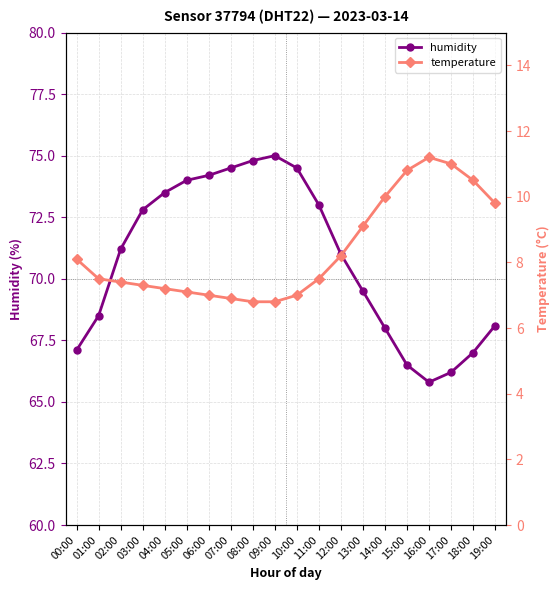

What is the spread (max minus min) of values at 10:00?

67.5